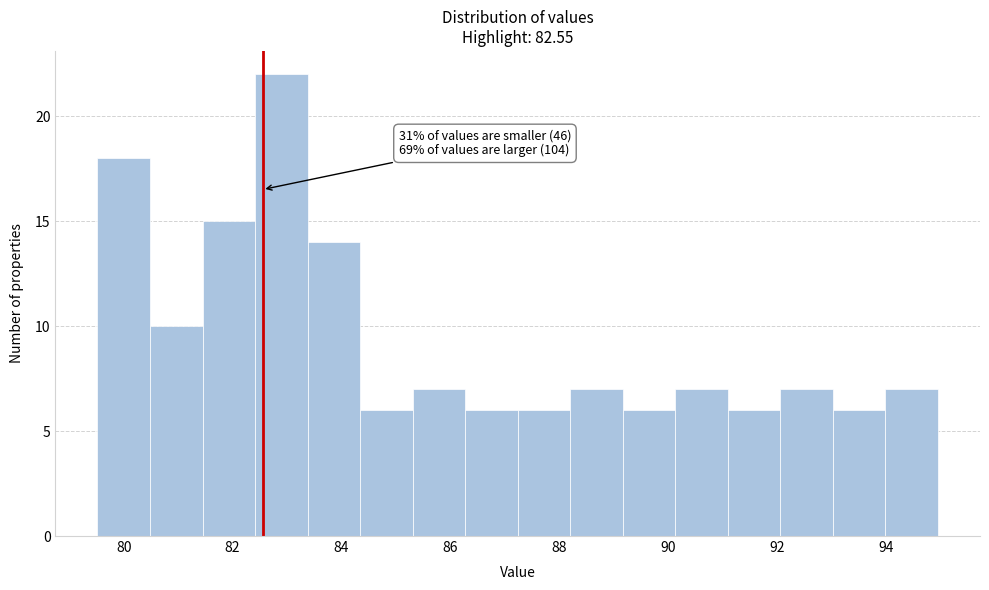

Over which range of the x-axis is the bar tallest?

82.4 to 83.4